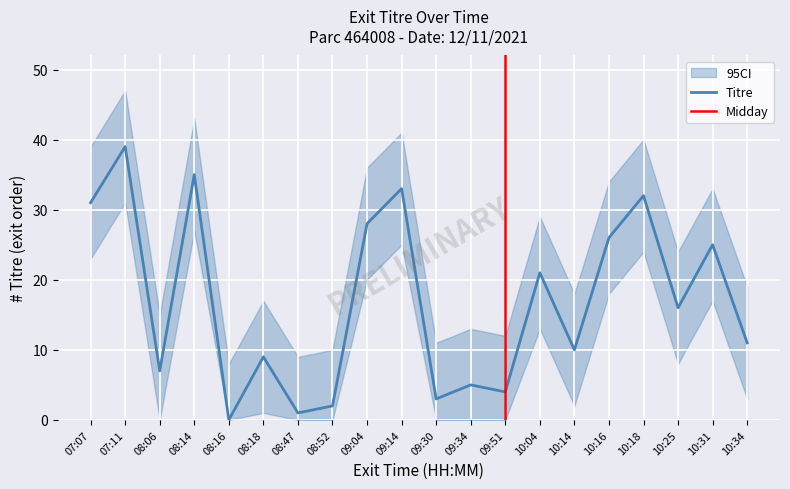

What is the highest value of the Titre series?

39